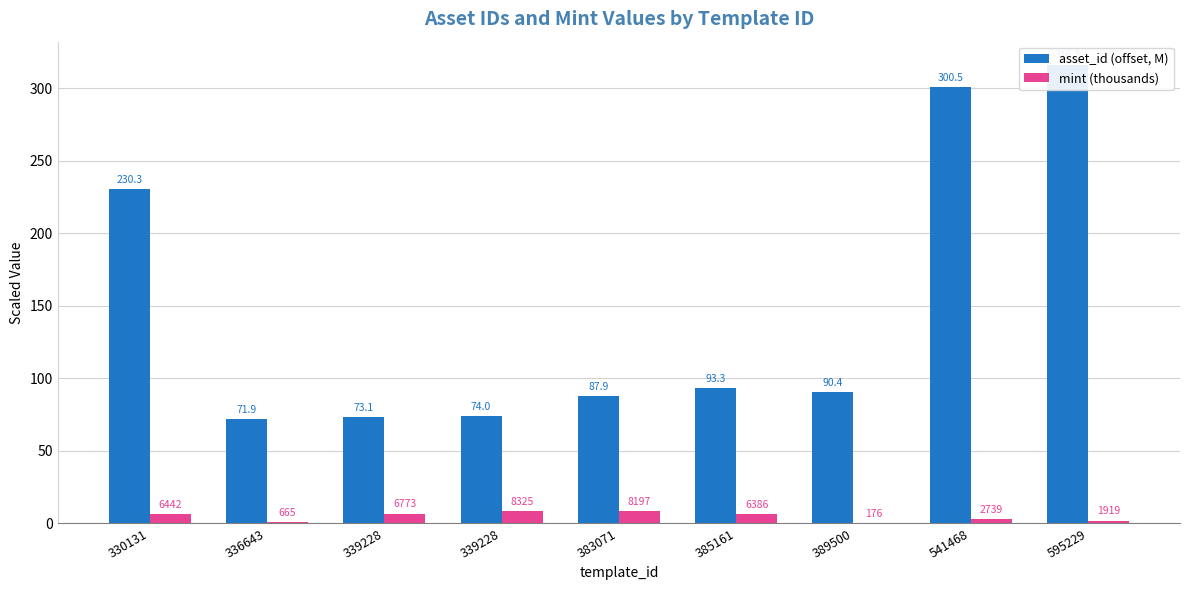

How many categories are shown in the chart?

9